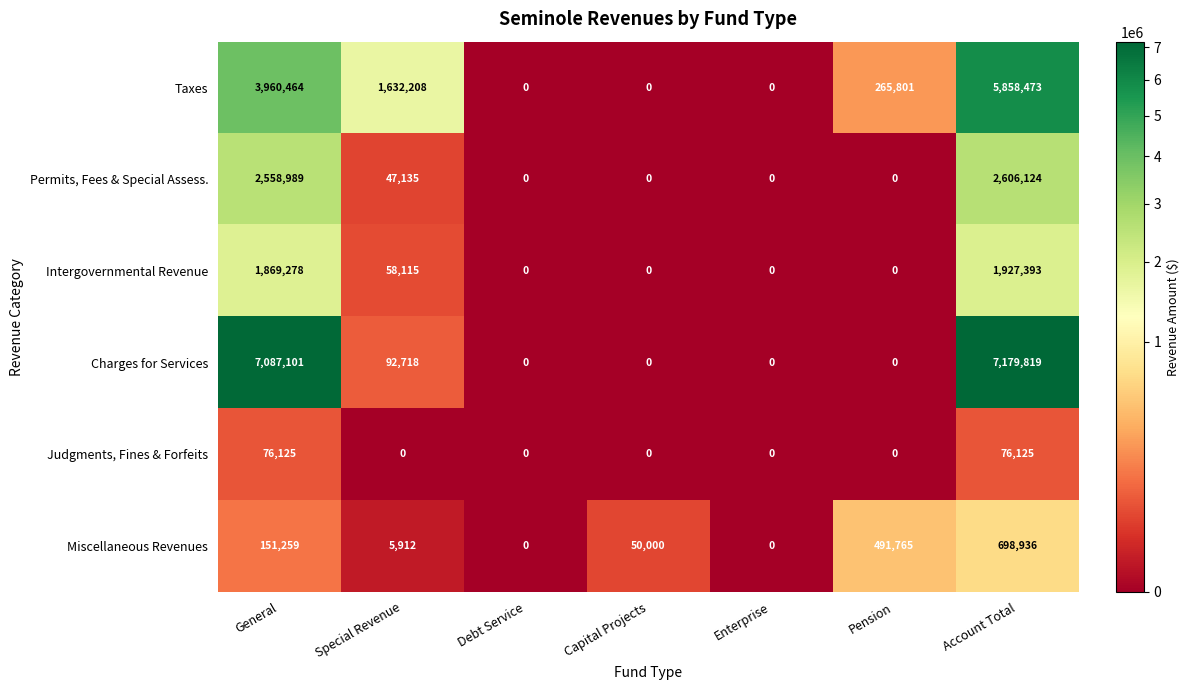

Which label corresponds to the largest value in the chart?

Account Total